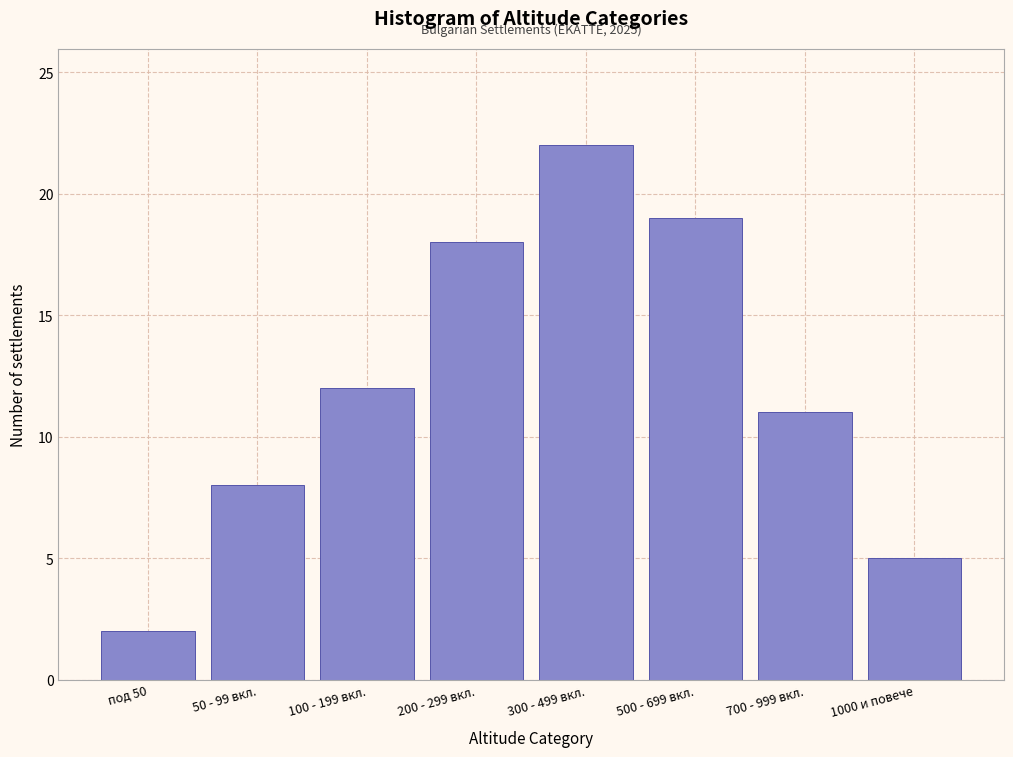

Reading right to left, list all the values displayed in this chart.

1000 и повече=5	700 - 999 вкл.=11	500 - 699 вкл.=19	300 - 499 вкл.=22	200 - 299 вкл.=18	100 - 199 вкл.=12	50 - 99 вкл.=8	под 50=2